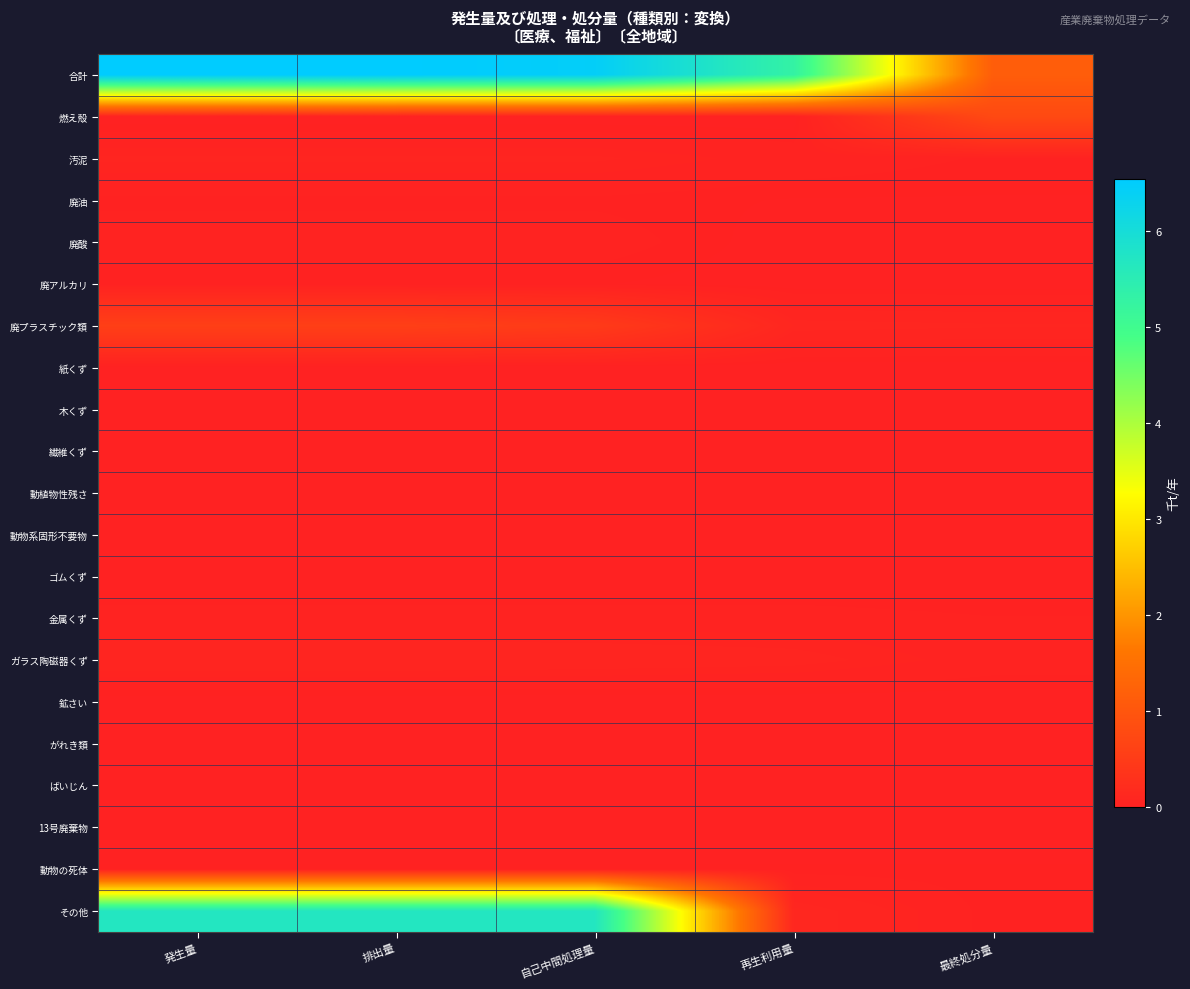

What is the difference between the highest and lowest values at 再生利用量?

5.3